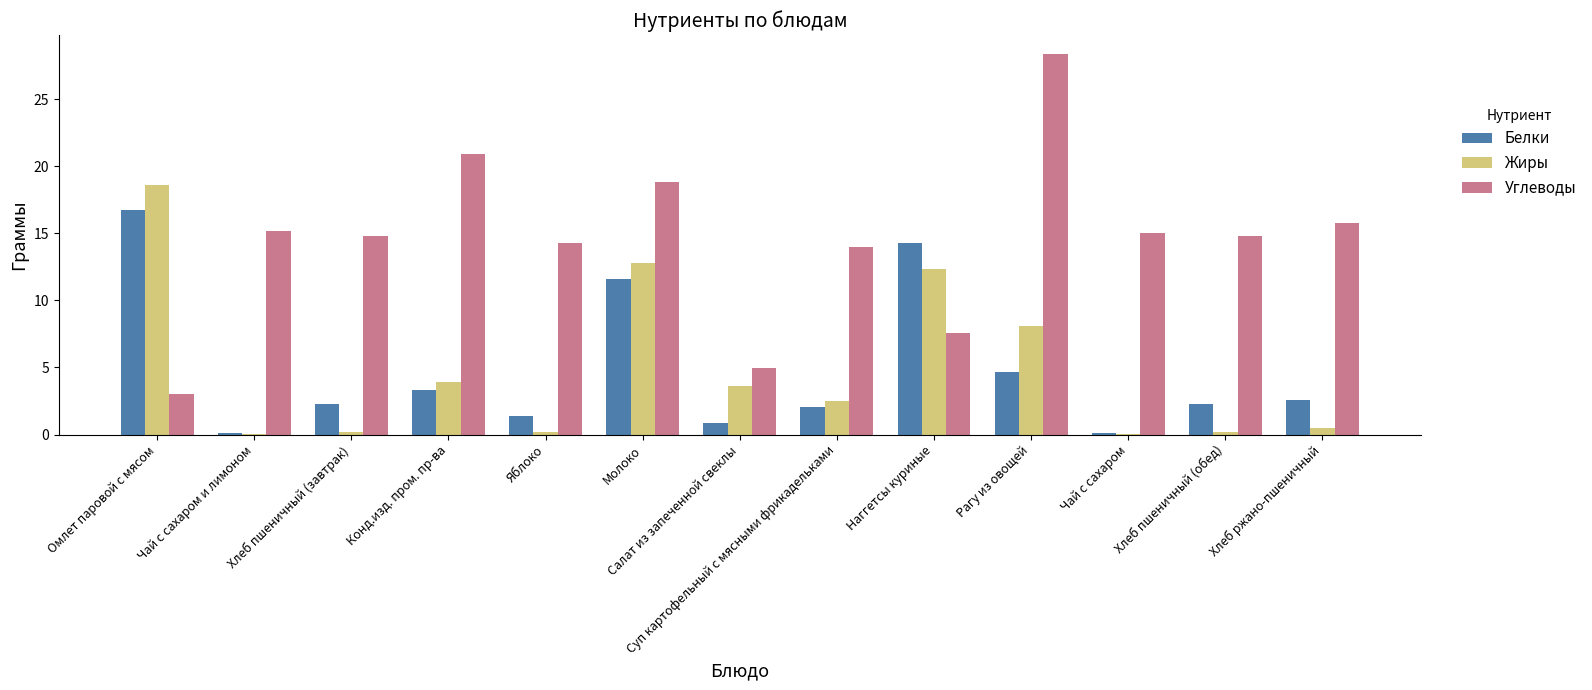

Count the number of categories in the chart.

13